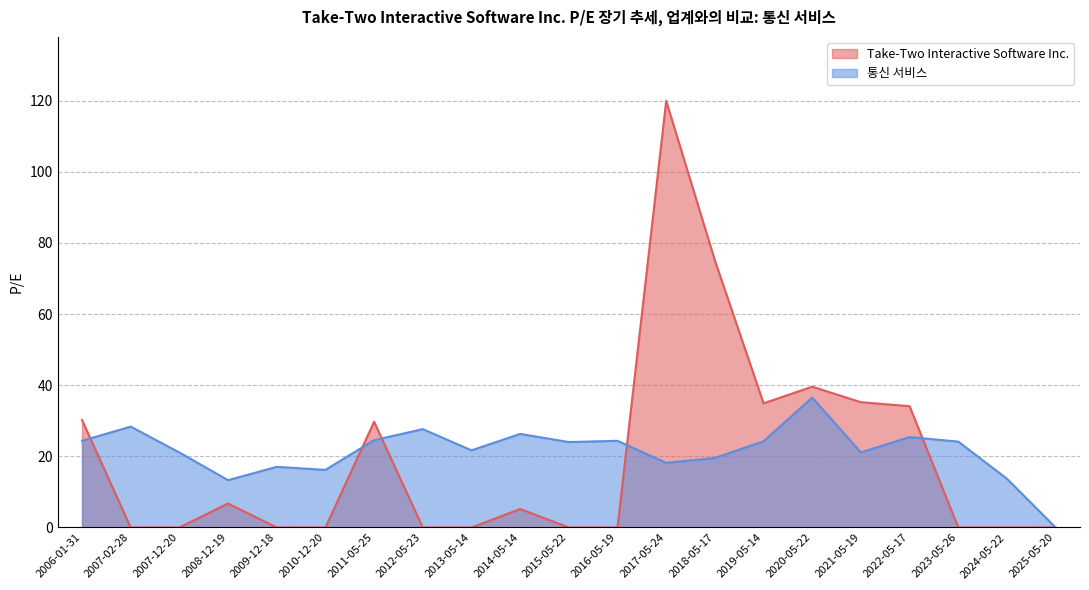

How many distinct data groups are displayed?

2